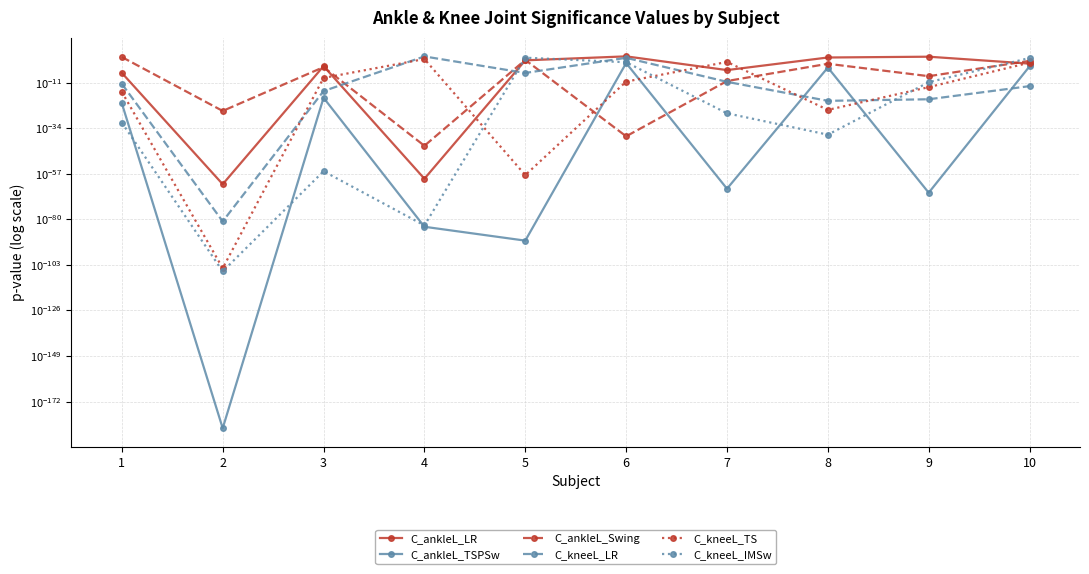

Is this an area chart (filled region under the line)?

No